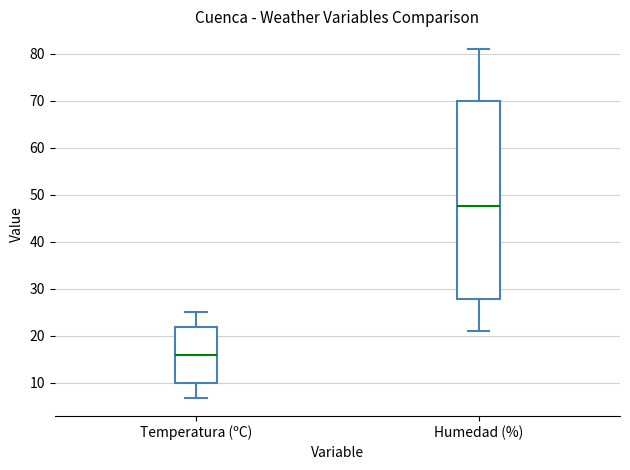

Which box has the highest median line?

Humedad (%)